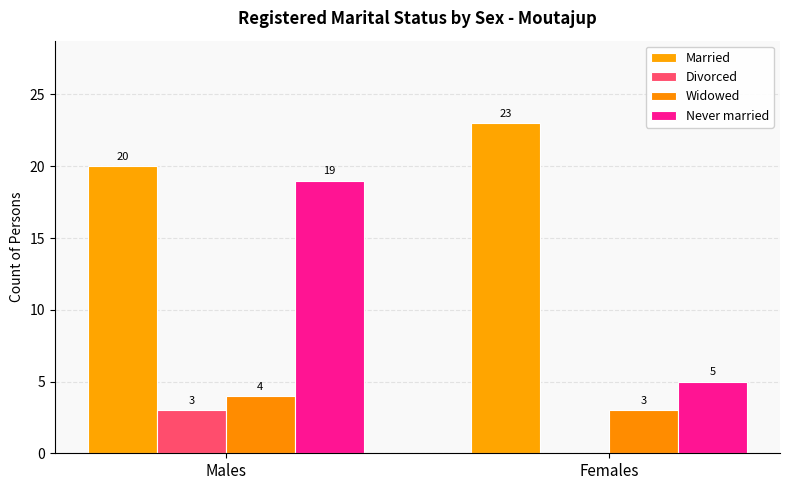

What is the spread (max minus min) of values at Males?

17